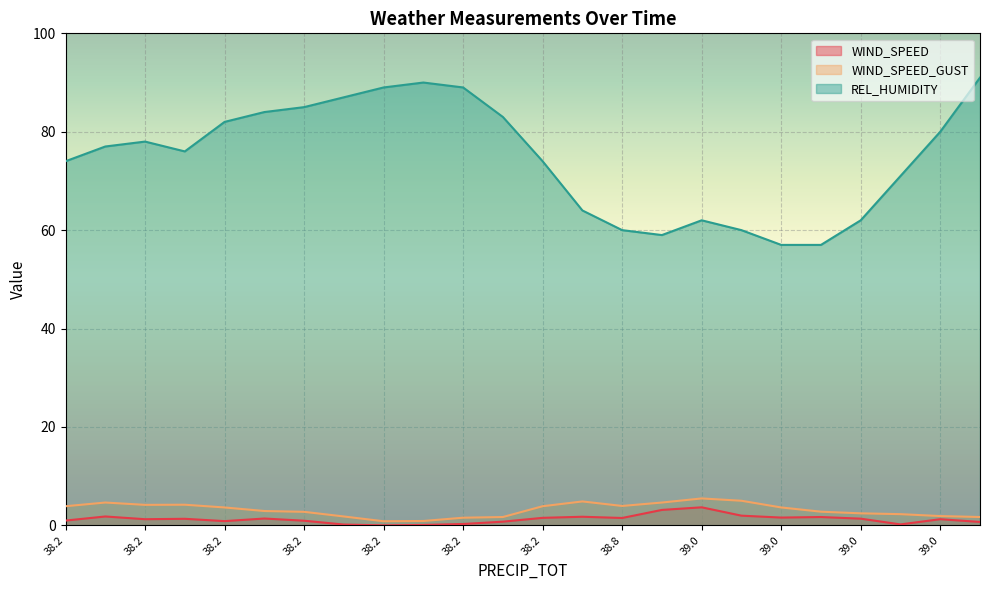

What is the lowest value of the REL_HUMIDITY series?

57.0